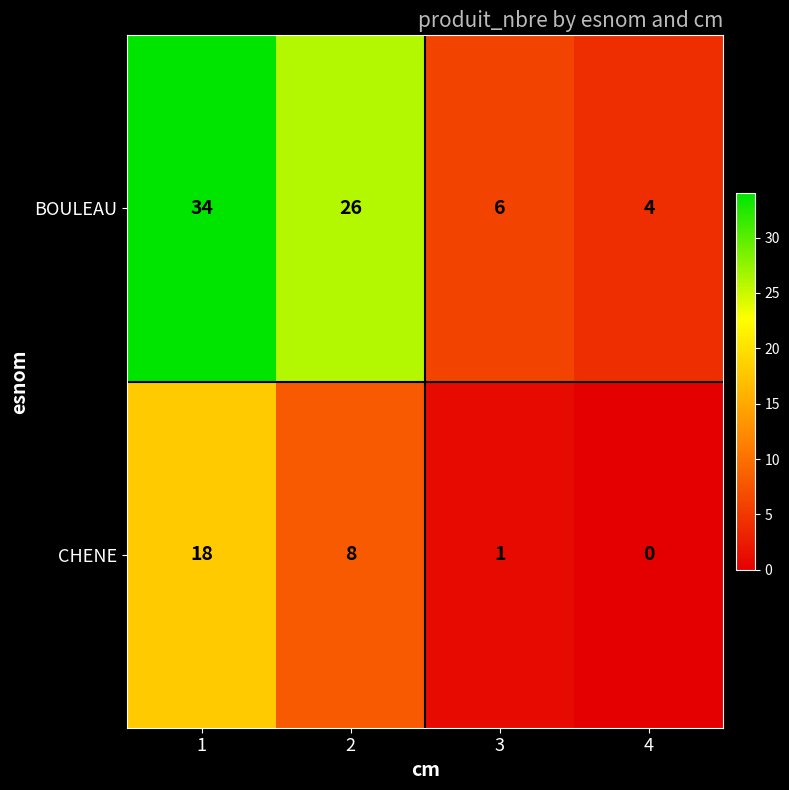

How many series are shown in this chart?

2